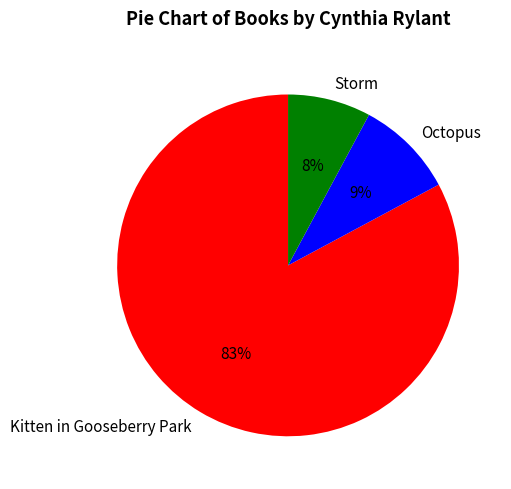

How many slices are in this pie chart?

3